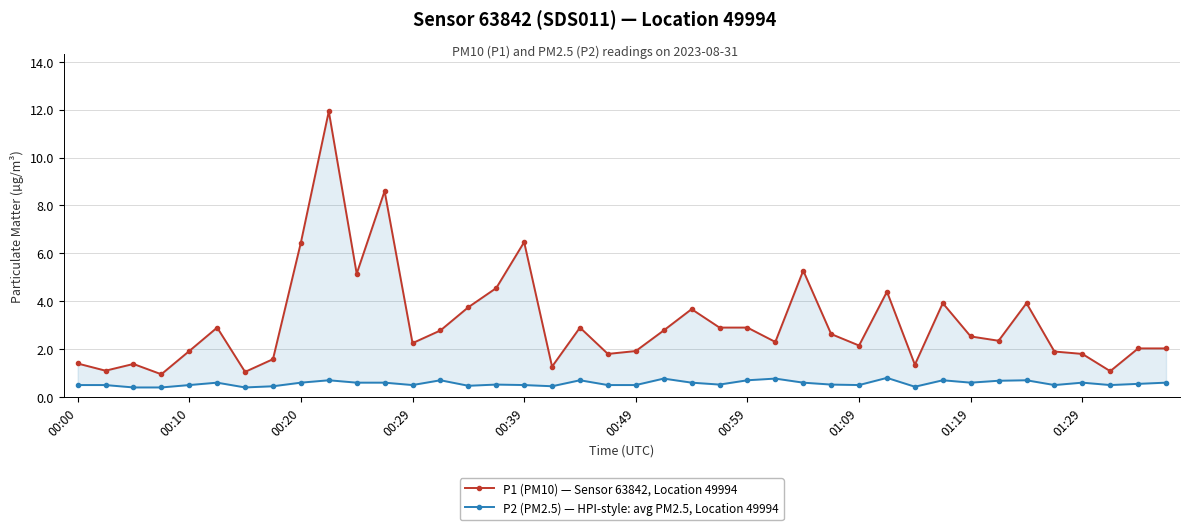

What are all the series names shown in the legend?

P1 (PM10) — Sensor 63842, Location 49994, P2 (PM2.5) — HPI-style: avg PM2.5, Location 49994